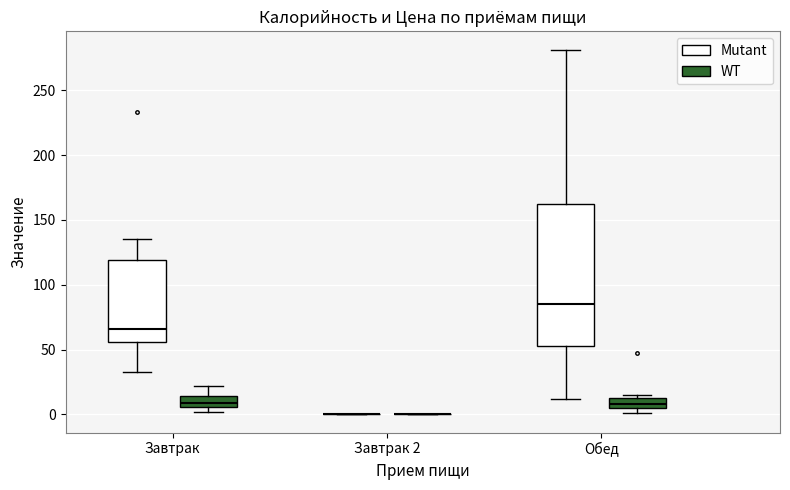

Reading left to right, read every box against the y-axis: the position of its median line, the range the box covers, and the ends of its whiskers. The values are not printed on the chart, so give them approximately, as read against the axis.

Завтрак (Mutant): median 65, box 55 to 120, whiskers 35 to 135
Завтрак (WT): median 10, box 5 to 15, whiskers 0 to 20
Завтрак 2 (Mutant): box collapsed to a line at 0, whiskers 0 to 0
Завтрак 2 (WT): box collapsed to a line at 0, whiskers 0 to 0
Обед (Mutant): median 85, box 55 to 160, whiskers 10 to 280
Обед (WT): median 10, box 5 to 15, whiskers 0 to 15 (just above the box's upper edge)